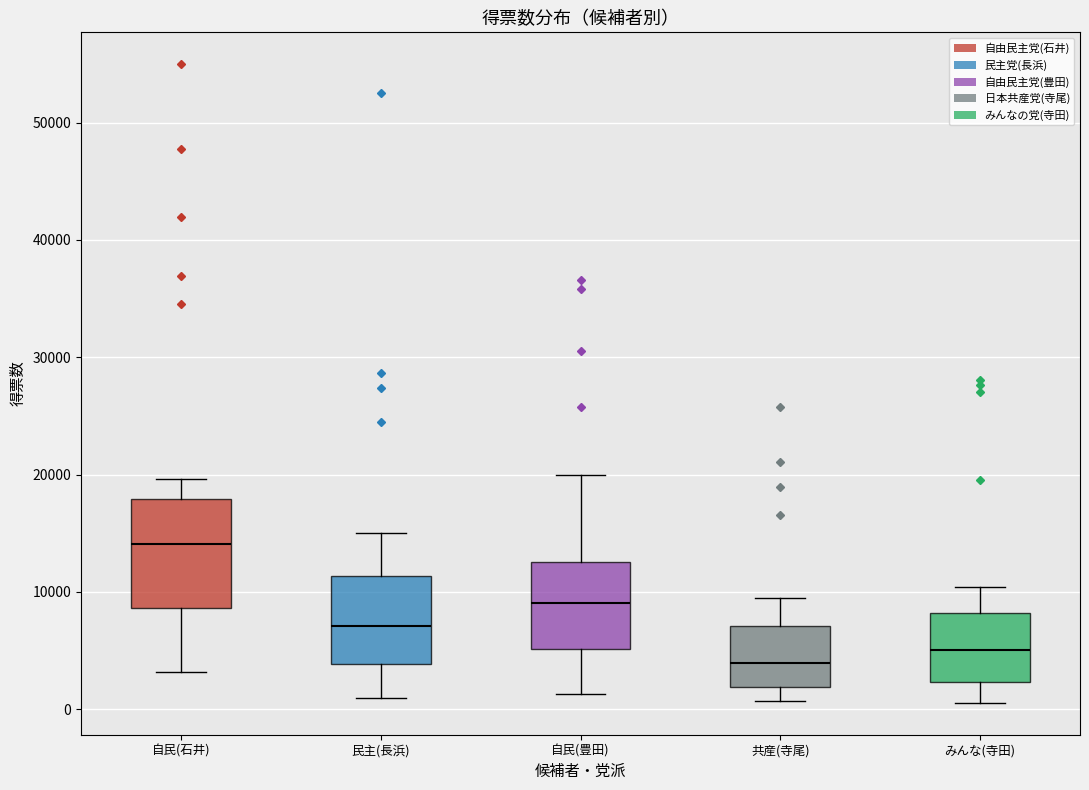

Reading left to right, read every box against the y-axis: the position of its median line, the range the box covers, and the ends of its whiskers. The values are not printed on the chart, so give them approximately, as read against the axis.

自民(石井): median 14000, box 9000 to 18000, whiskers 3000 to 20000
民主(長浜): median 7000, box 4000 to 11000, whiskers 1000 to 15000
自民(豊田): median 9000, box 5000 to 13000, whiskers 1000 to 20000
共産(寺尾): median 4000, box 2000 to 7000, whiskers 1000 to 9000
みんな(寺田): median 5000, box 2000 to 8000, whiskers 1000 to 10000